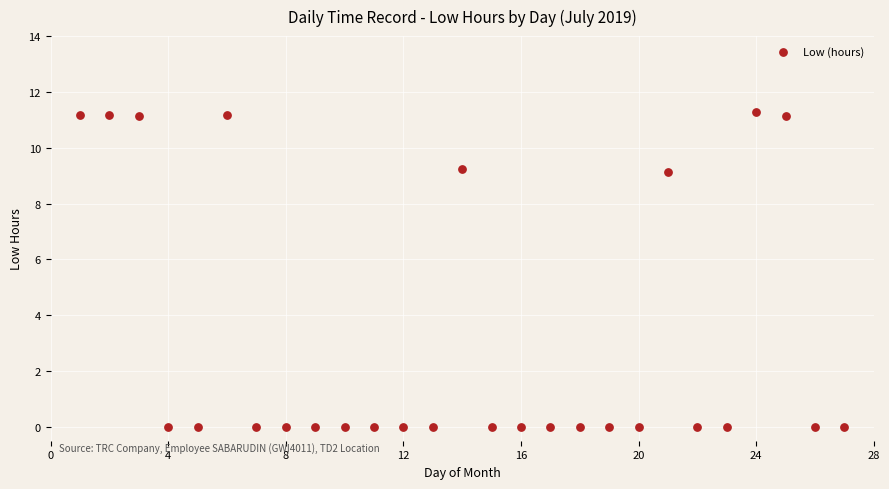

What is the range of Y values (max minus min)?

11.3